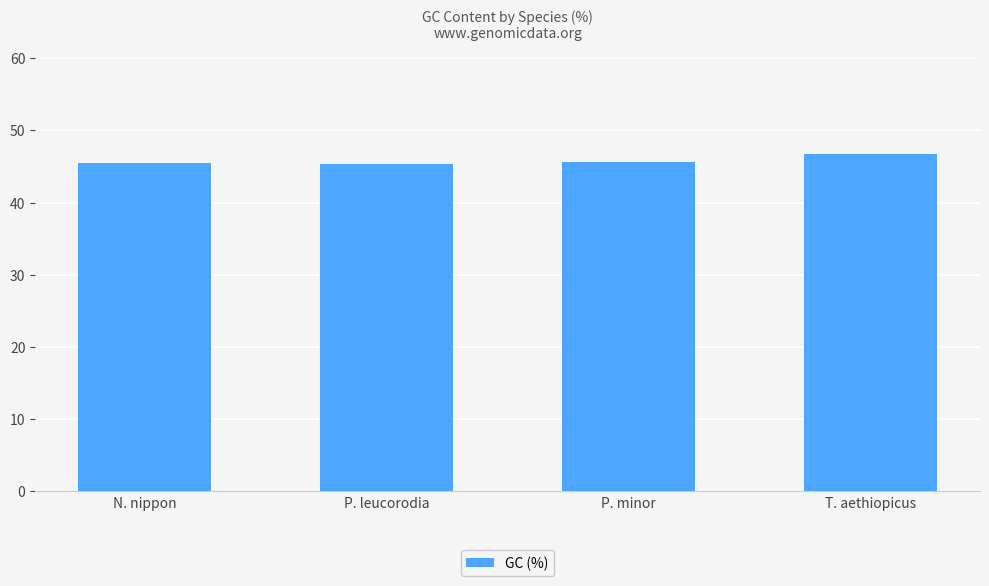

True or false: the data shows 77.9 at N. nippon.

False